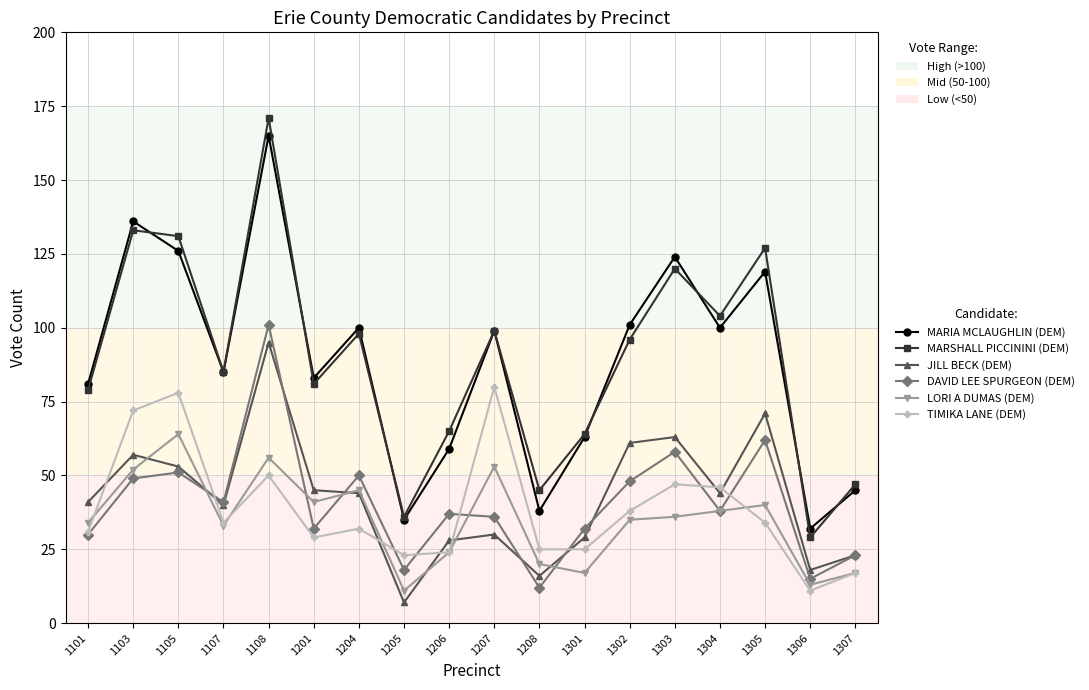

Is the value of LORI A DUMAS (DEM) at 1107 greater than the value of MARSHALL PICCININI (DEM) at 1307?

No